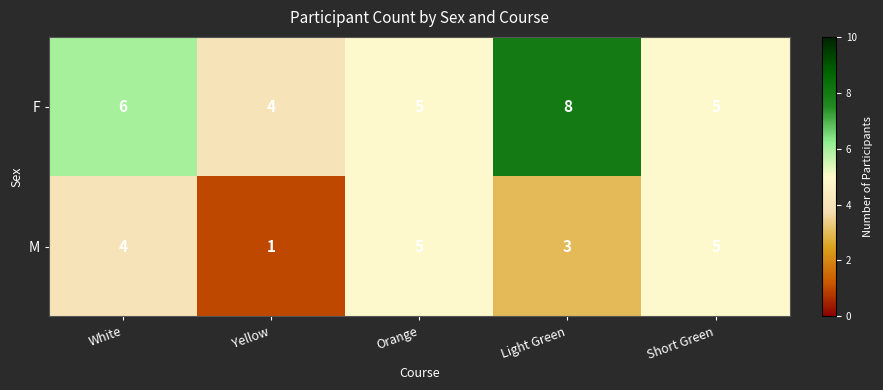

What is the total value across all series at Light Green?

11